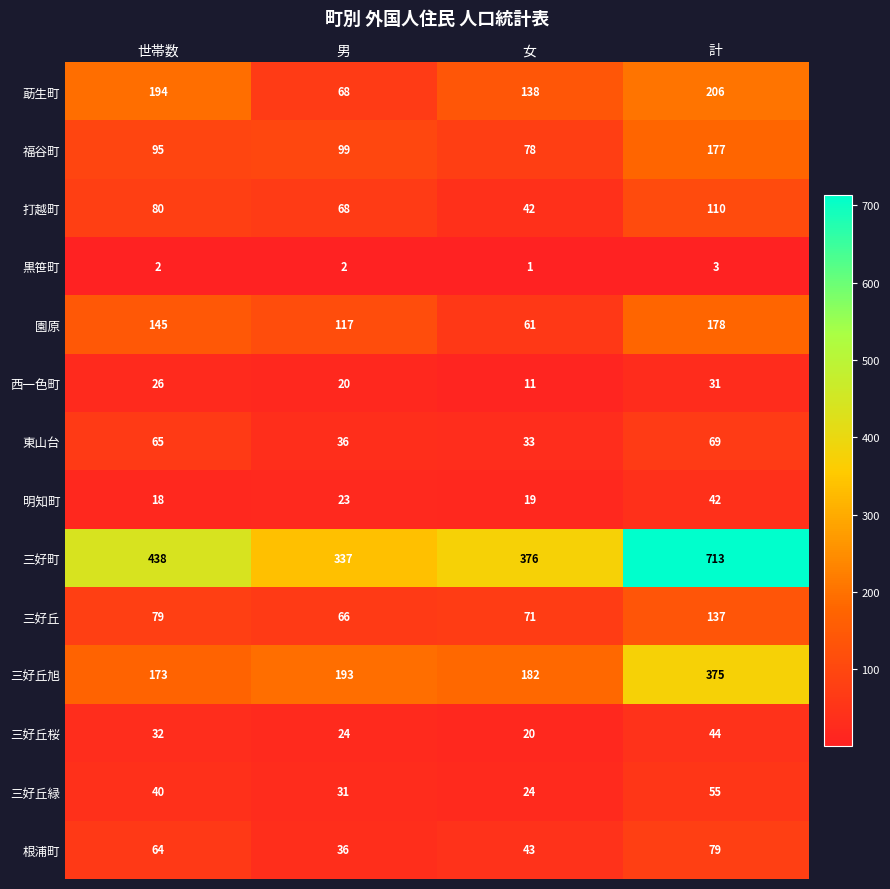

What is the total value across all series at 男?

1120